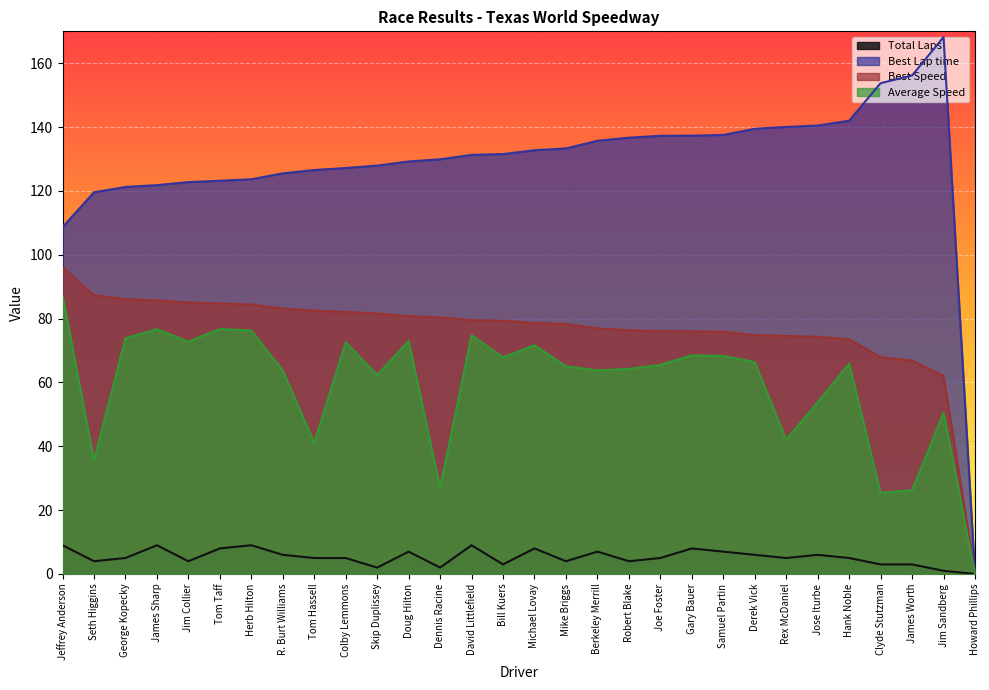

Reading left to right, what are all the values shown in this chart?

Total Laps: Jeffrey Anderson=9.0	Seth Higgins=4.0	George Kopecky=5.0	James Sharp=9.0	Jim Collier=4.0	Tom Taff=8.0	Herb Hilton=9.0	R. Burt Williams=6.0	Tom Hassell=5.0	Colby Lemmons=5.0	Skip Duplissey=2.0	Doug Hilton=7.0	Dennis Racine=2.0	David Littlefield=9.0	Bill Kuers=3.0	Michael Lovay=8.0	Mike Briggs=4.0	Berkeley Merrill=7.0	Robert Blake=4.0	Joe Foster=5.0	Gary Bauer=8.0	Samuel Partin=7.0	Derek Vick=6.0	Rex McDaniel=5.0	Jose Iturbe=6.0	Hank Noble=5.0	Clyde Stutzman=3.0	James Worth=3.0	Jim Sandberg=1.0	Howard Phillips=0.0
Best Lap time: Jeffrey Anderson=108.7	Seth Higgins=119.6	George Kopecky=121.2	James Sharp=121.8	Jim Collier=122.8	Tom Taff=123.2	Herb Hilton=123.7	R. Burt Williams=125.5	Tom Hassell=126.5	Colby Lemmons=127.2	Skip Duplissey=127.9	Doug Hilton=129.2	Dennis Racine=129.9	David Littlefield=131.3	Bill Kuers=131.5	Michael Lovay=132.8	Mike Briggs=133.3	Berkeley Merrill=135.7	Robert Blake=136.7	Joe Foster=137.3	Gary Bauer=137.3	Samuel Partin=137.5	Derek Vick=139.5	Rex McDaniel=140.1	Jose Iturbe=140.5	Hank Noble=142.0	Clyde Stutzman=153.8	James Worth=156.2	Jim Sandberg=168.2	Howard Phillips=0.0
Best Speed: Jeffrey Anderson=96.1	Seth Higgins=87.3	George Kopecky=86.1	James Sharp=85.7	Jim Collier=85.0	Tom Taff=84.7	Herb Hilton=84.4	R. Burt Williams=83.2	Tom Hassell=82.5	Colby Lemmons=82.1	Skip Duplissey=81.6	Doug Hilton=80.8	Dennis Racine=80.4	David Littlefield=79.5	Bill Kuers=79.4	Michael Lovay=78.6	Mike Briggs=78.3	Berkeley Merrill=76.9	Robert Blake=76.4	Joe Foster=76.1	Gary Bauer=76.0	Samuel Partin=75.9	Derek Vick=74.9	Rex McDaniel=74.5	Jose Iturbe=74.3	Hank Noble=73.5	Clyde Stutzman=67.9	James Worth=66.8	Jim Sandberg=62.1	Howard Phillips=0.0
Average Speed: Jeffrey Anderson=87.2	Seth Higgins=35.6	George Kopecky=73.9	James Sharp=76.7	Jim Collier=72.8	Tom Taff=76.7	Herb Hilton=76.3	R. Burt Williams=63.7	Tom Hassell=41.1	Colby Lemmons=72.6	Skip Duplissey=62.3	Doug Hilton=73.0	Dennis Racine=27.0	David Littlefield=74.8	Bill Kuers=67.9	Michael Lovay=71.6	Mike Briggs=65.1	Berkeley Merrill=63.8	Robert Blake=64.3	Joe Foster=65.5	Gary Bauer=68.5	Samuel Partin=68.3	Derek Vick=66.4	Rex McDaniel=42.0	Jose Iturbe=53.8	Hank Noble=65.9	Clyde Stutzman=25.4	James Worth=26.2	Jim Sandberg=50.5	Howard Phillips=0.0